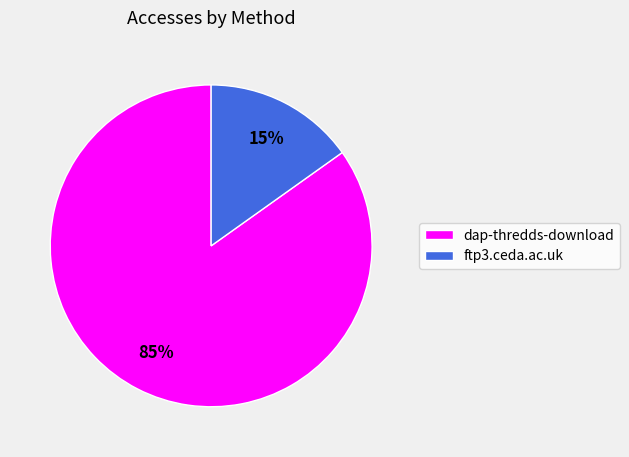

Do dap-thredds-download and ftp3.ceda.ac.uk together represent more than half of the pie?

Yes